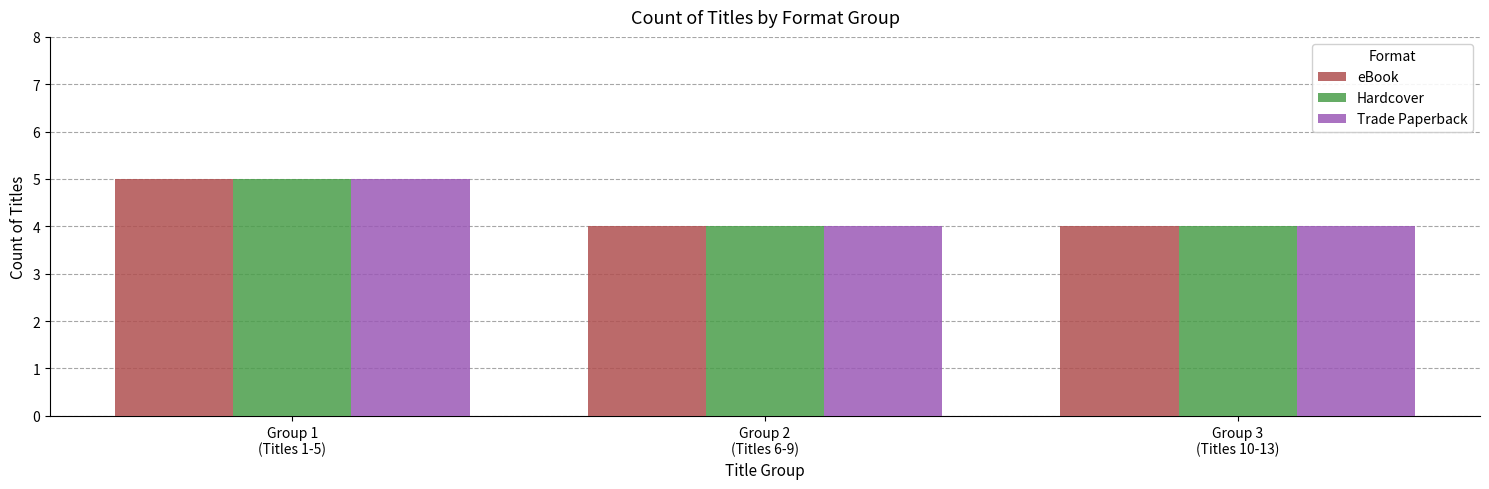

At which label does Hardcover reach its peak?

Group 1
(Titles 1-5)